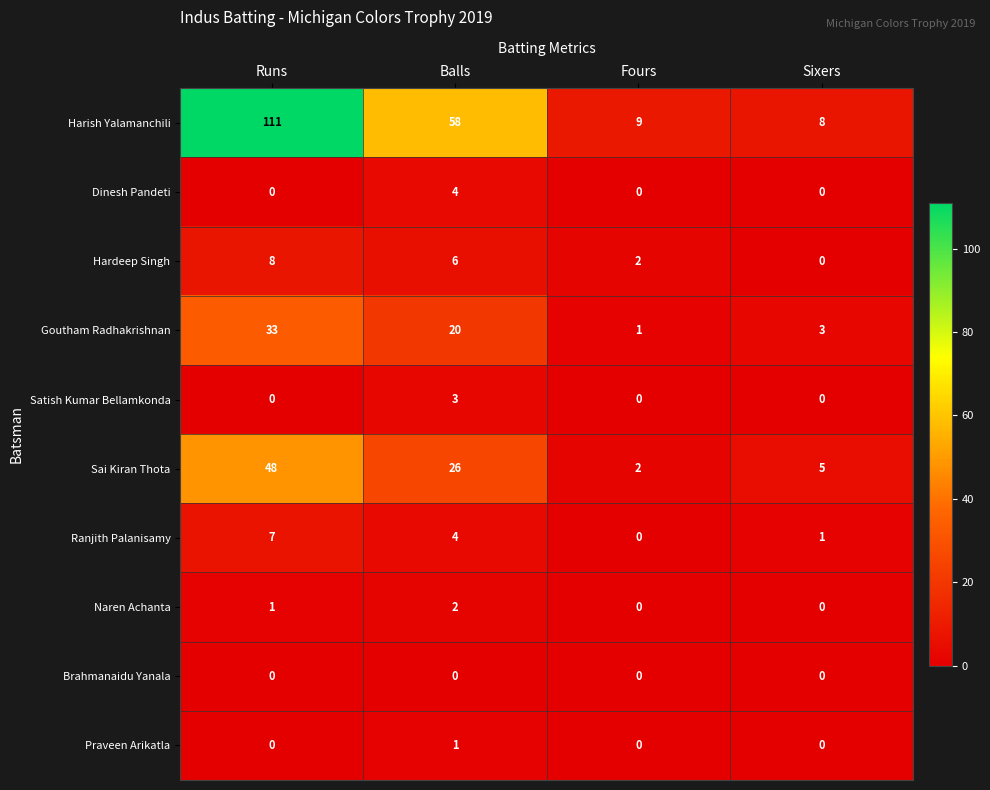

Which series has the largest total across all categories?

Harish Yalamanchili